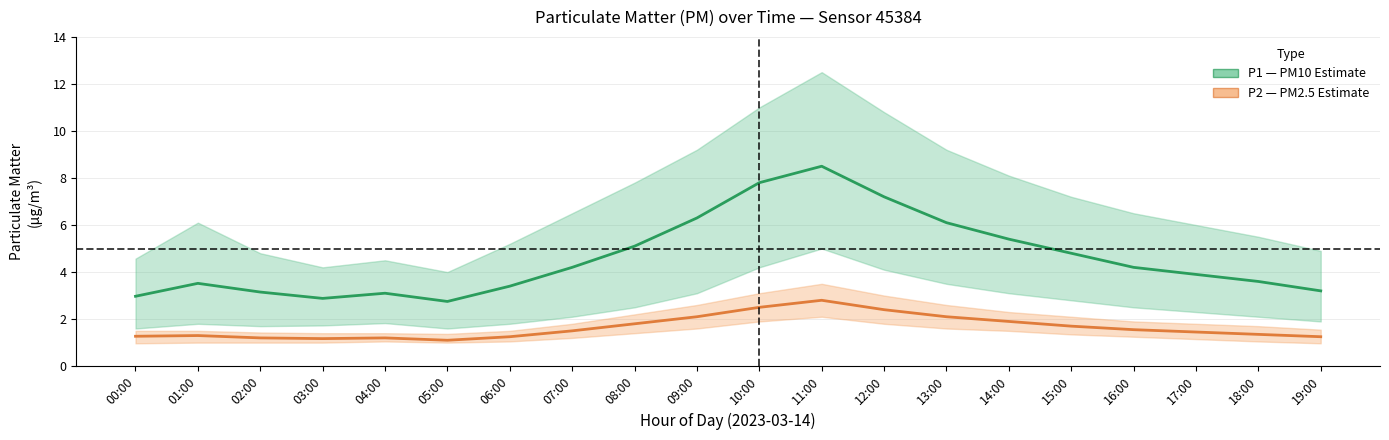

What is the label of the 7th point from the left?

06:00